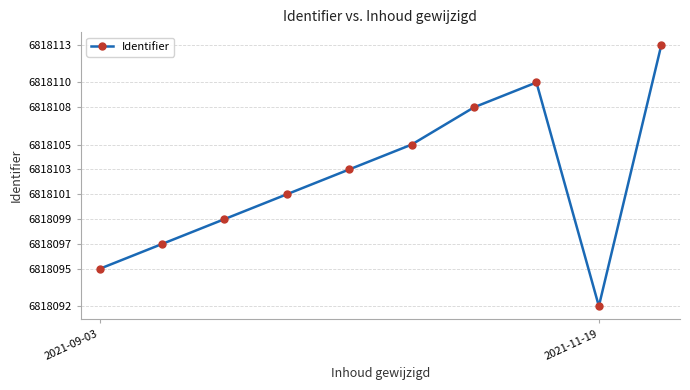

How many interior local valleys (lower than both neighbors) does the data have?

1